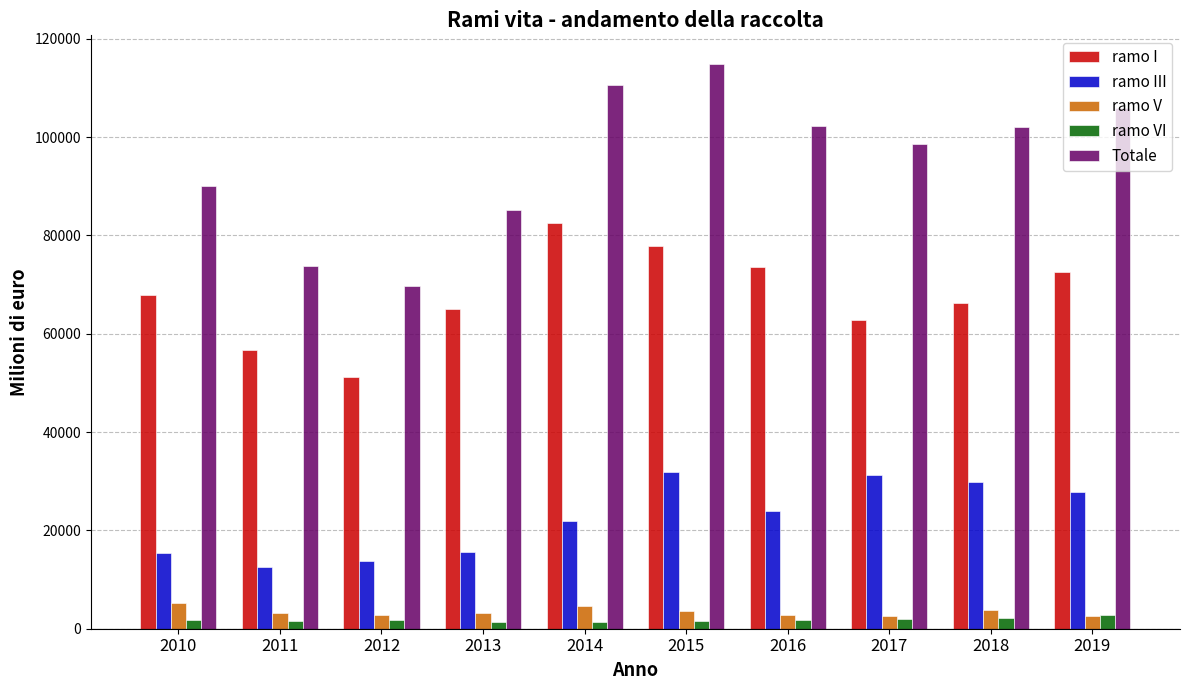

What are all the series names shown in the legend?

ramo I, ramo III, ramo V, ramo VI, Totale